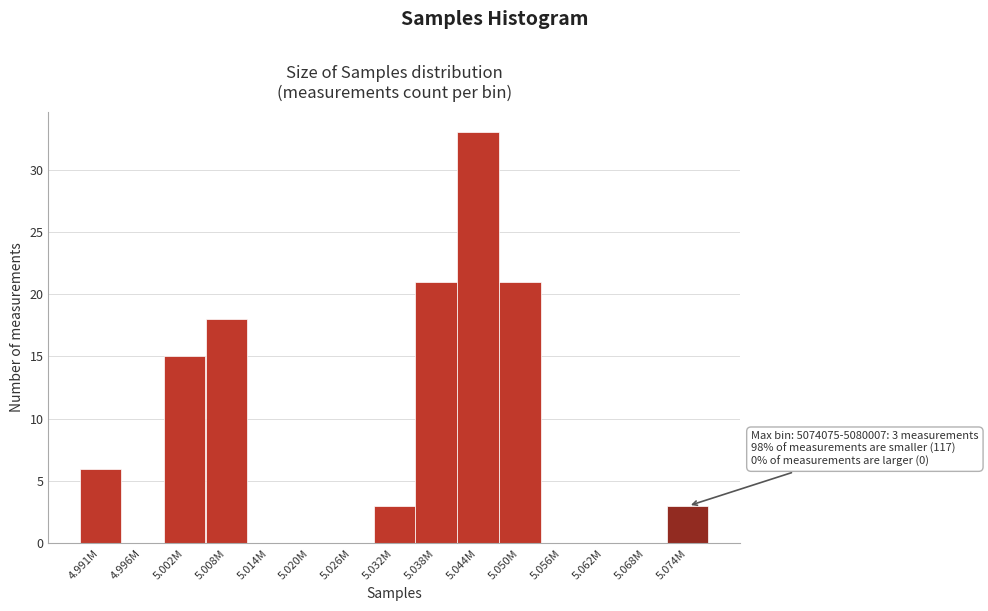

Reading right to left, transcribe all the data shown in this chart.

5.074M=3	5.068M=0	5.062M=0	5.056M=0	5.050M=21	5.044M=33	5.038M=21	5.032M=3	5.026M=0	5.020M=0	5.014M=0	5.008M=18	5.002M=15	4.996M=0	4.991M=6